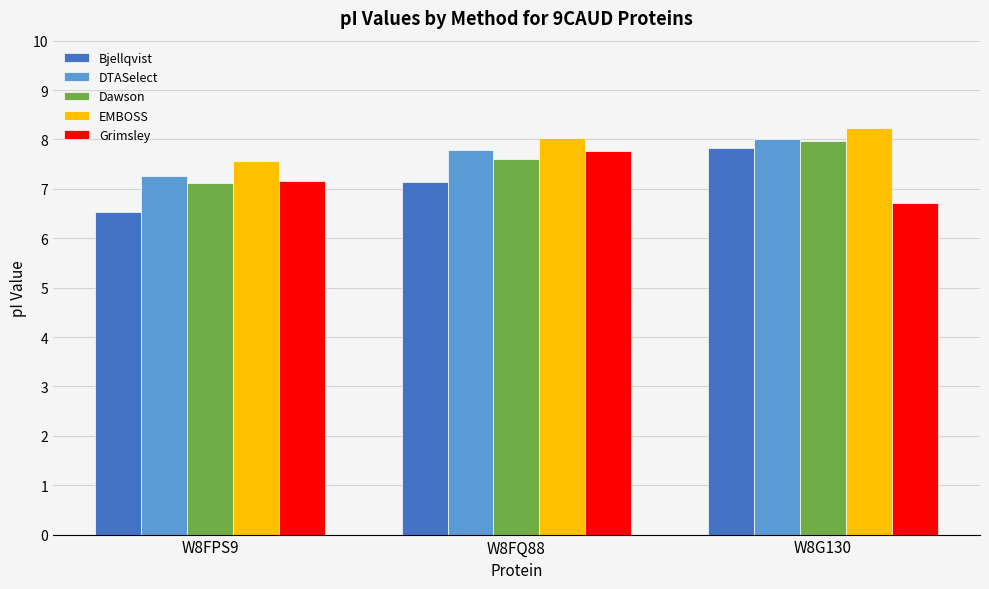

What is the difference between the maximum and minimum values in the Grimsley series?

1.1